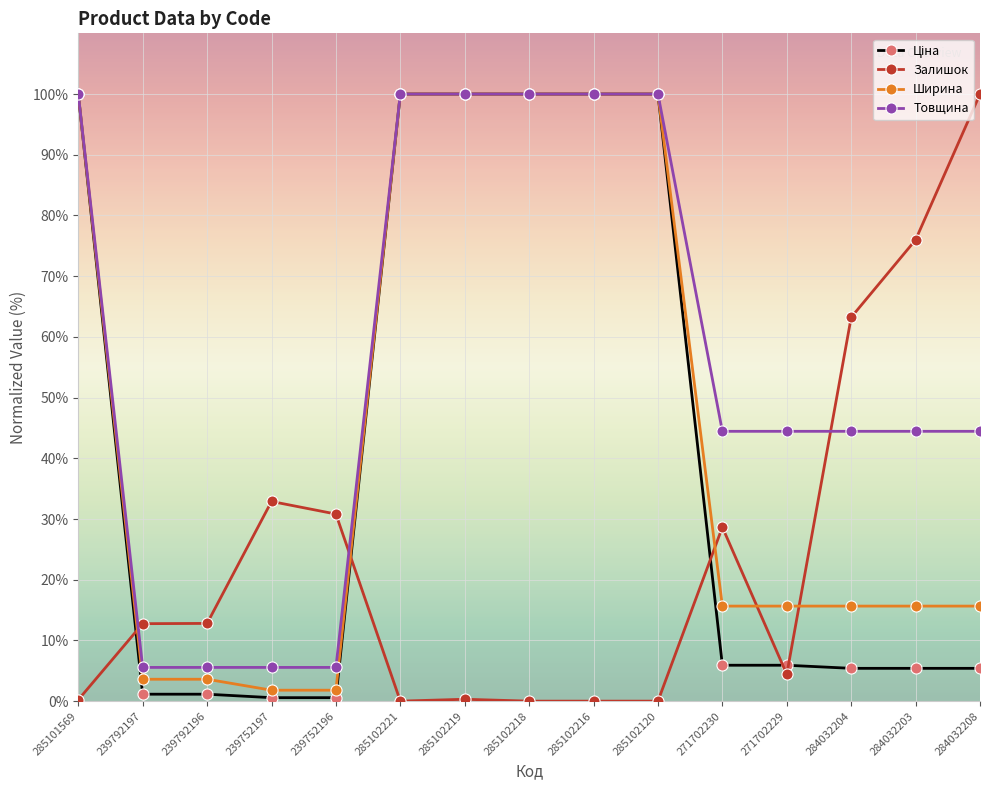

What is the sum of all Залишок values?

362.1